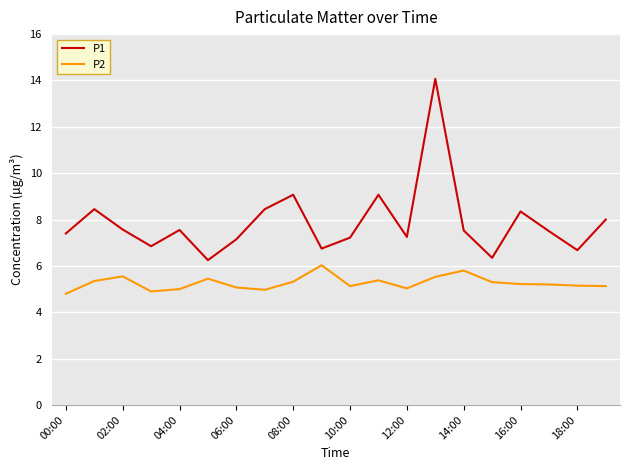

Rank the series by their average value, from highest to lowest.

P1, P2